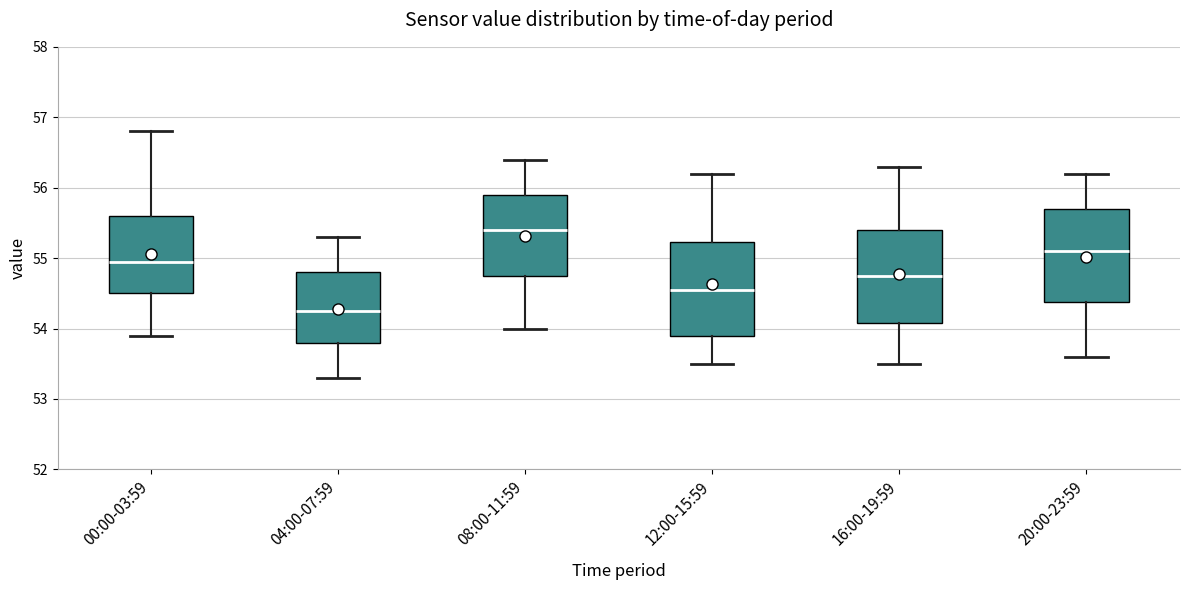

Where is the upper edge of the box for 08:00-11:59 on the y-axis? The values are not printed on the chart, so give them approximately, as read against the axis.

55.9